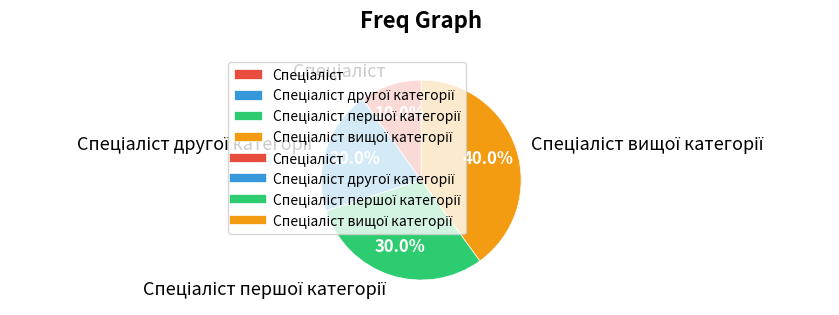

Is there a majority slice in this chart?

No